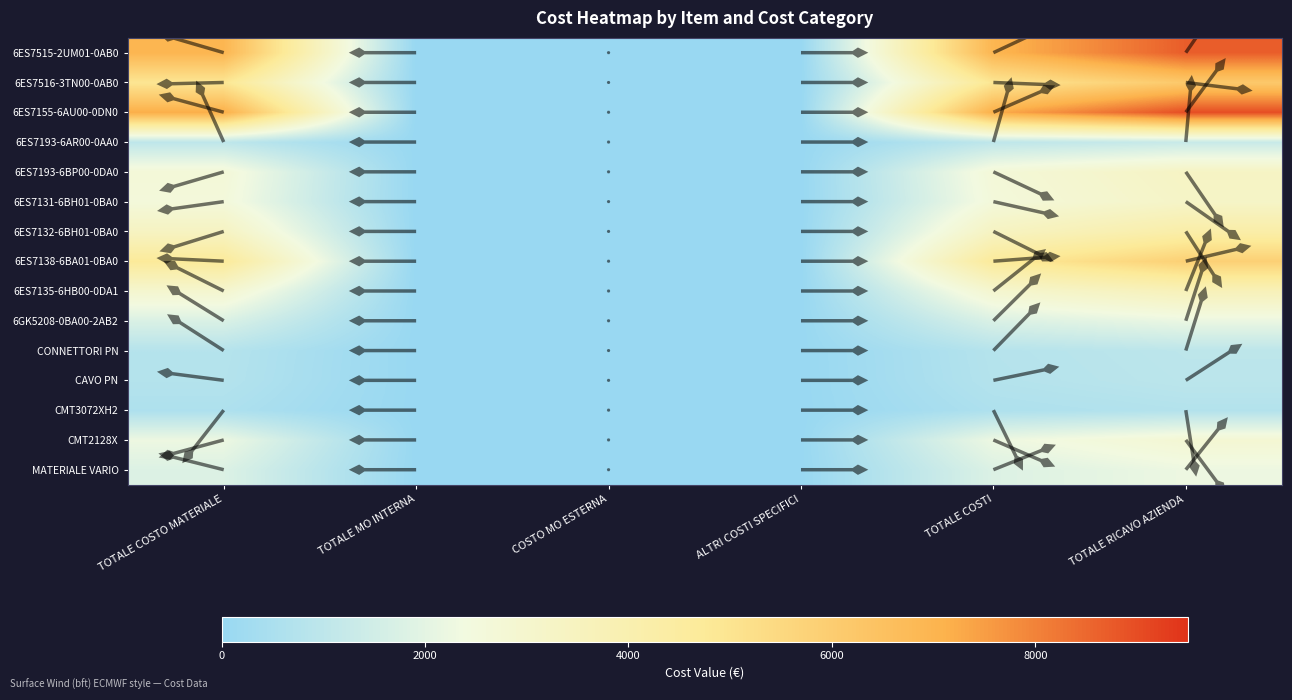

Which series has the largest total across all categories?

6ES7515-2UM01-0AB0